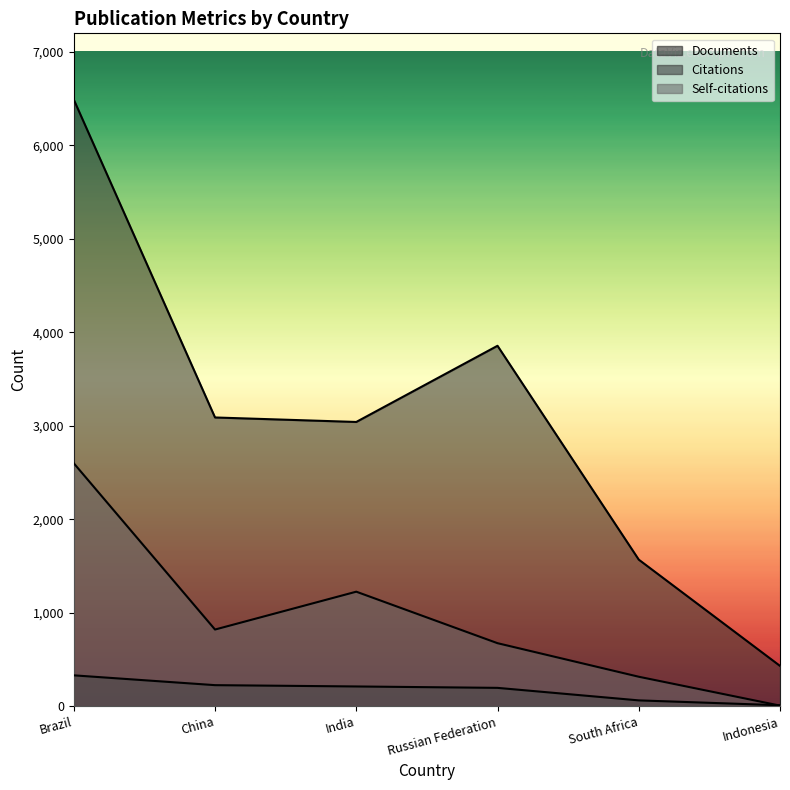

Rank the series at India from lowest to highest value.

Documents, Self-citations, Citations